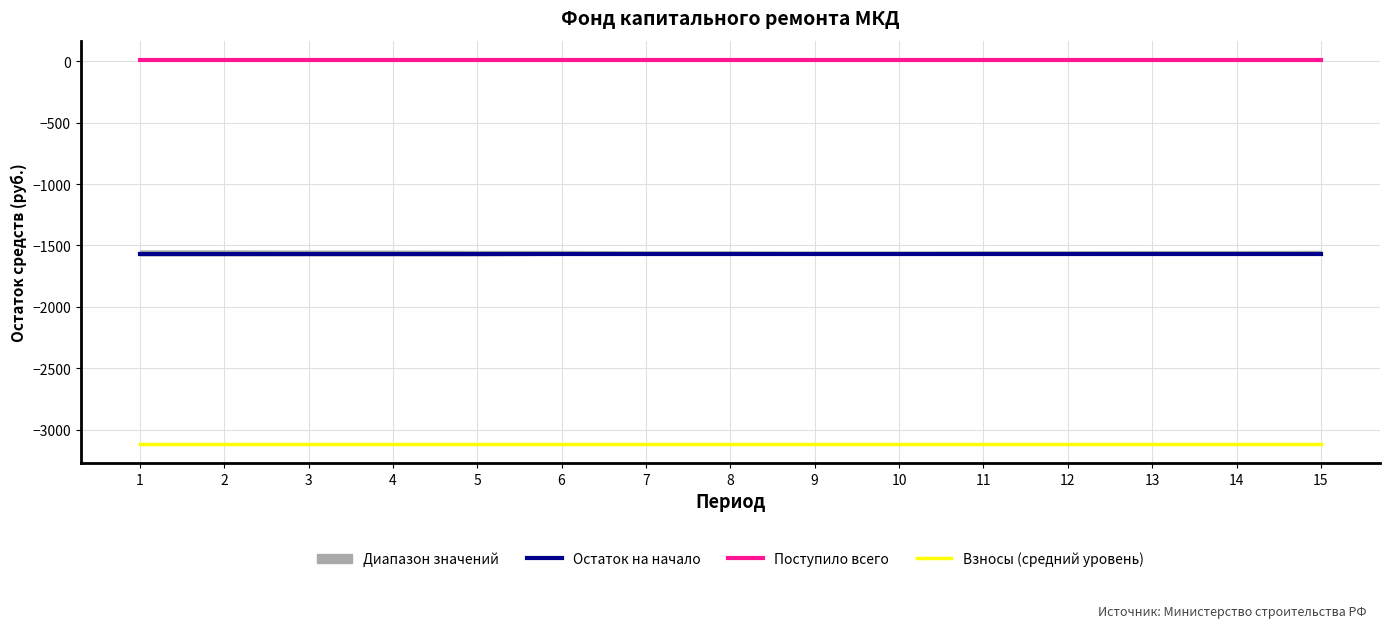

True or false: Поступило всего has a value of 13.5 at 9.

False